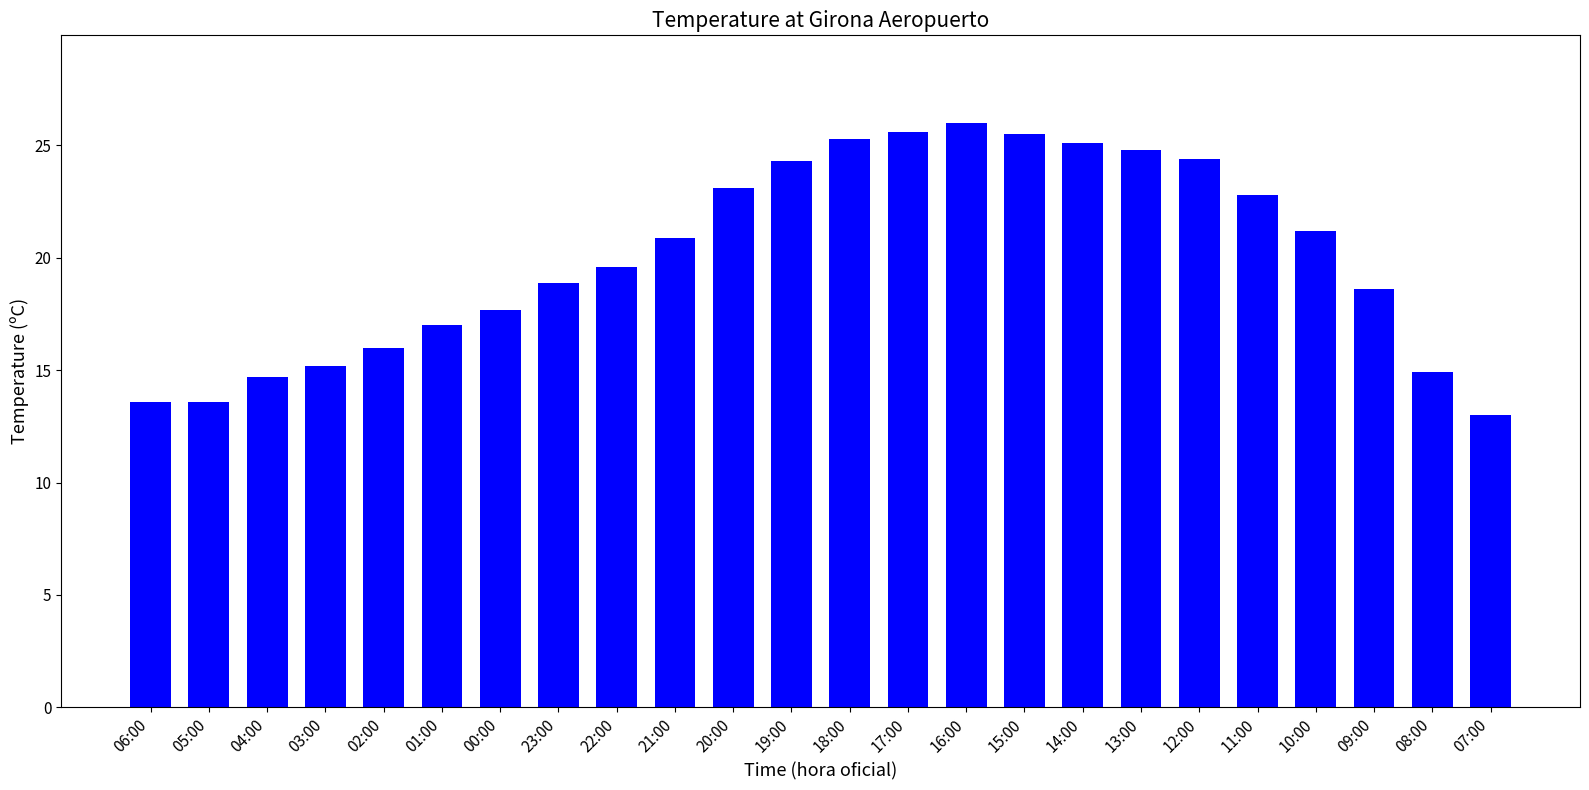

At which label does the data first exceed 20?

21:00